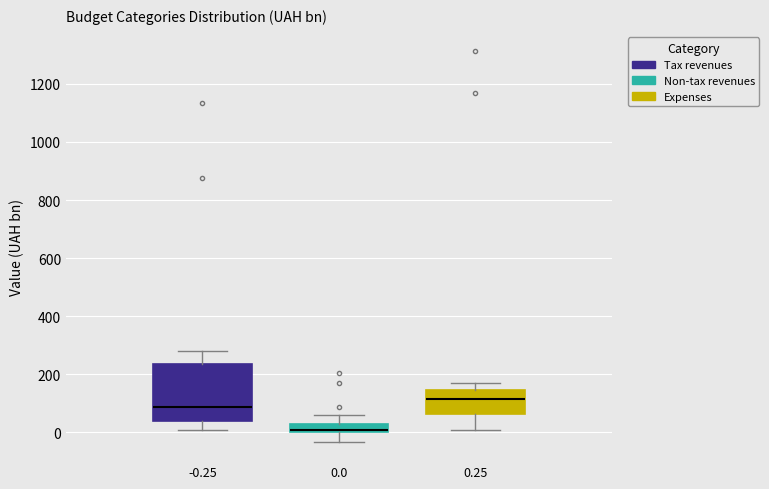

Comparing the boxes themselves (not the whiskers), which one is the tallest?

-0.25